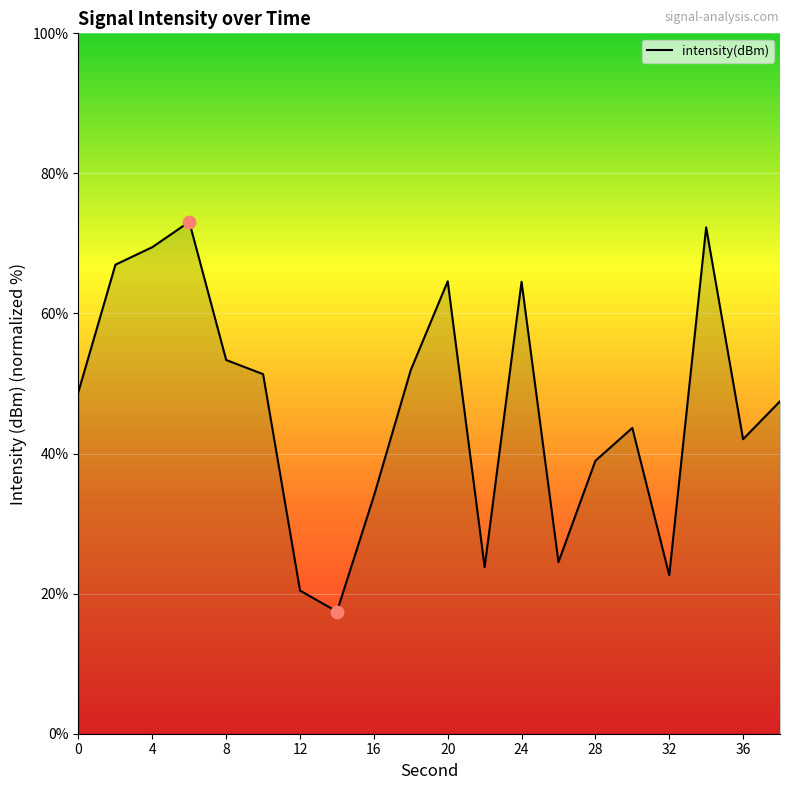

What is the difference between the maximum and minimum values?

55.7